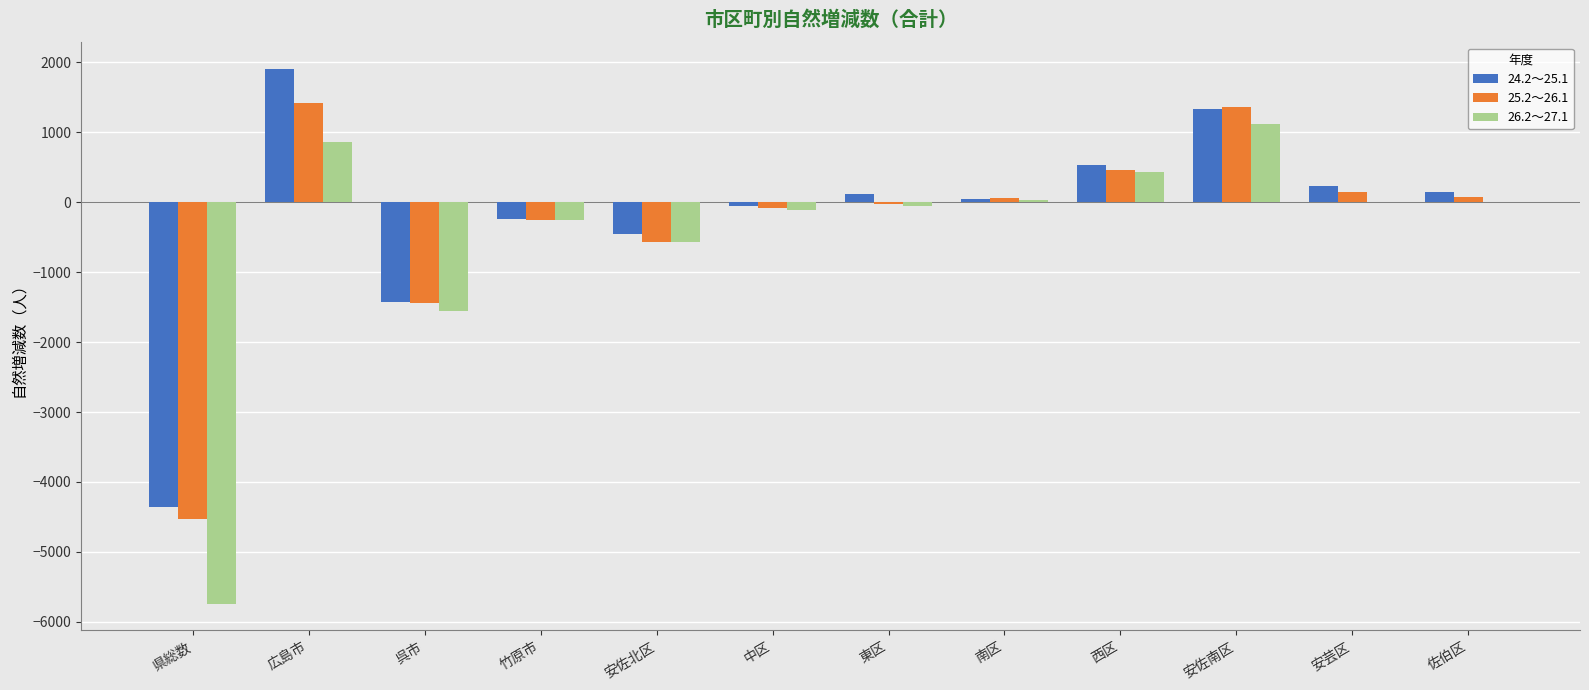

How many values in the 26.2～27.1 series exceed -1?

4